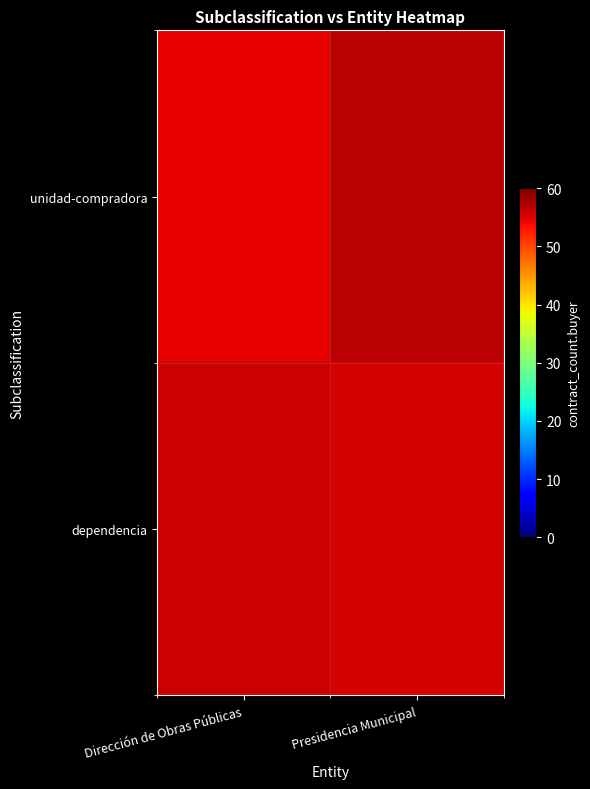

Reading left to right, what are all the values shown in this chart?

unidad-compradora: Dirección de Obras Públicas=54.5	Presidencia Municipal=56.8
dependencia: Dirección de Obras Públicas=55.9	Presidencia Municipal=55.4